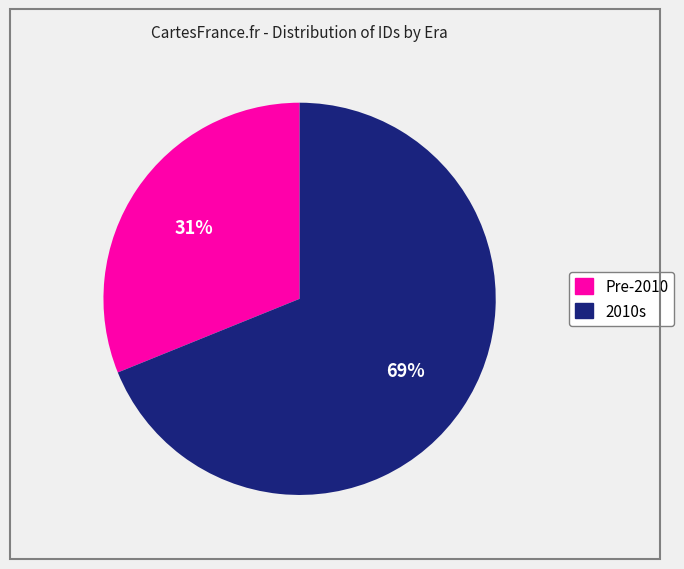

To the nearest percent, what is the difference between the largest and smallest slice percentages?

38%